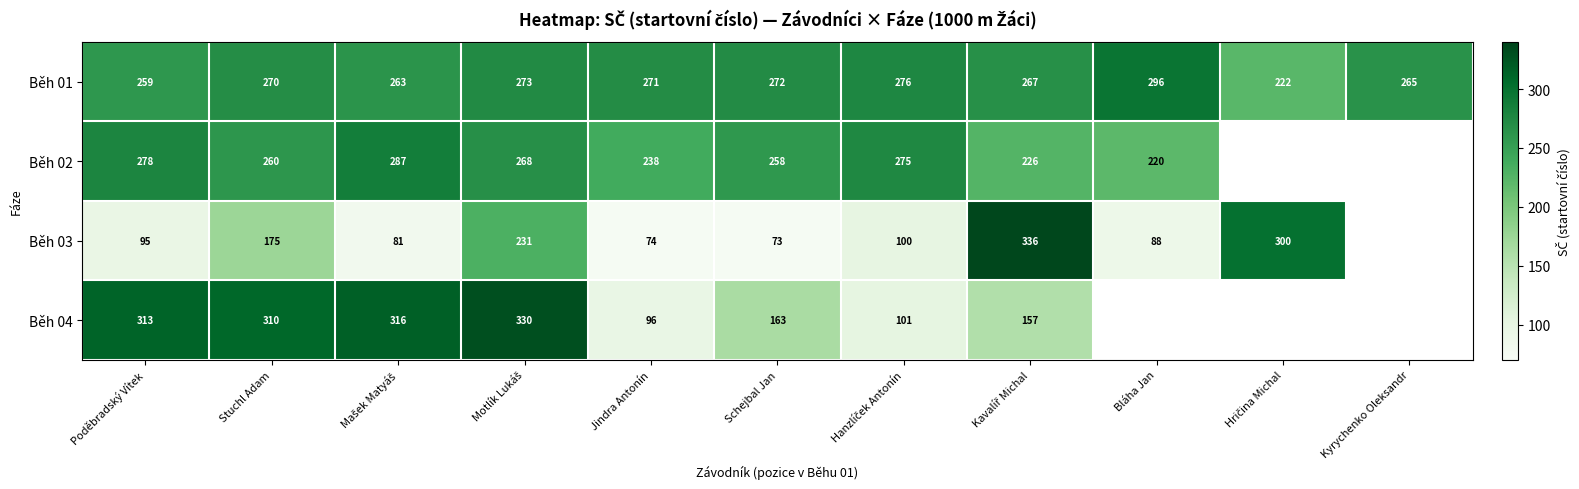

True or false: Běh 04 has a value of 310 at Stuchl Adam.

True